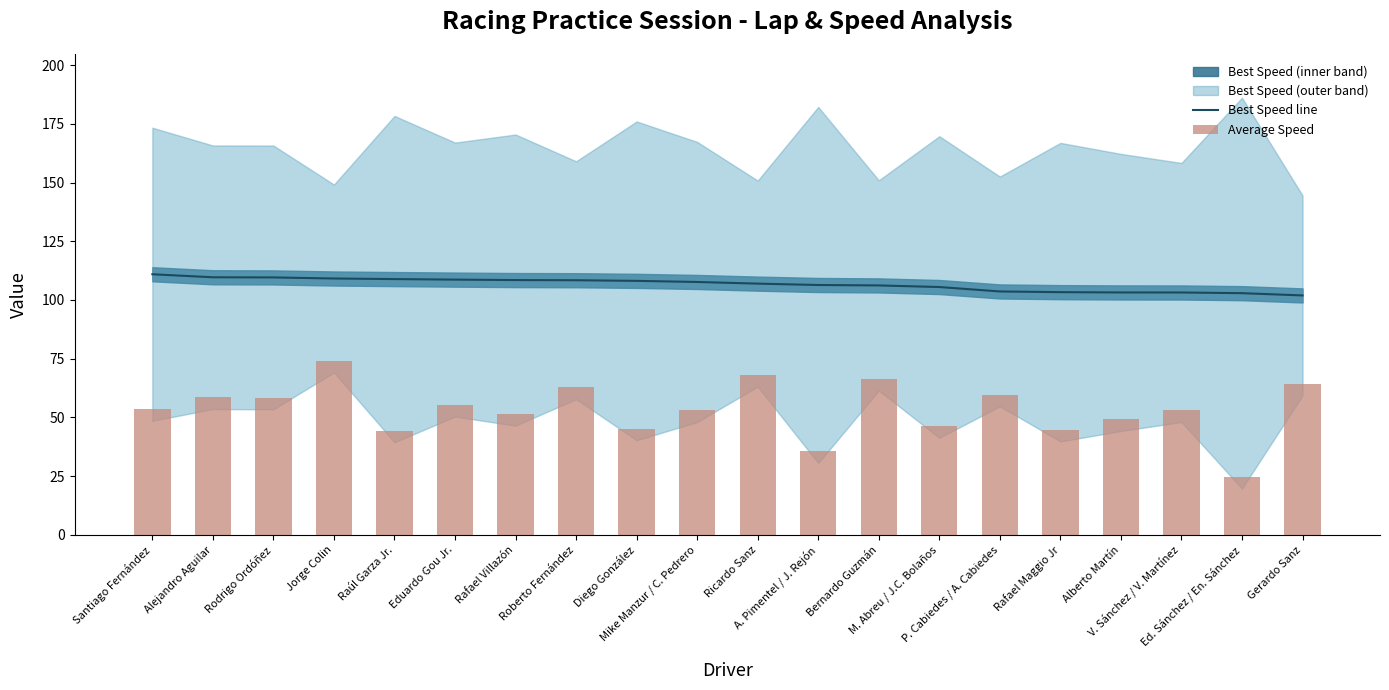

What is the maximum value for Best Speed line?

110.9